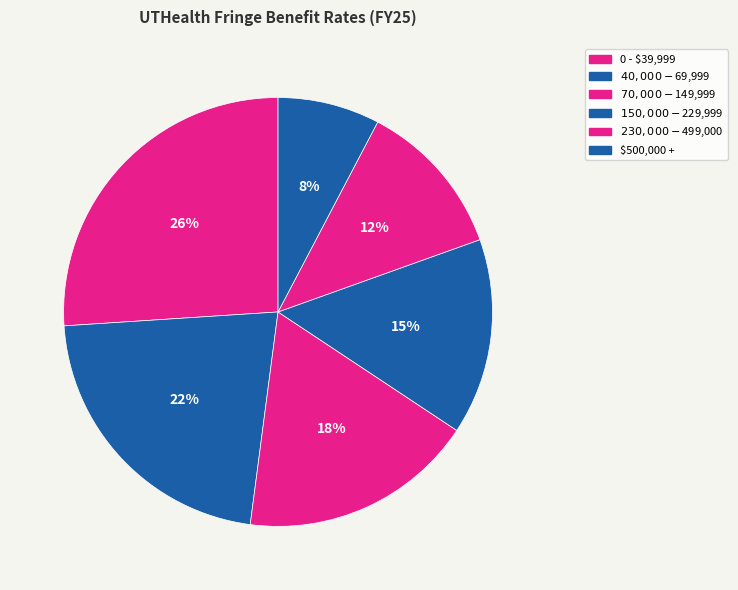

How many segments does this pie chart have?

6